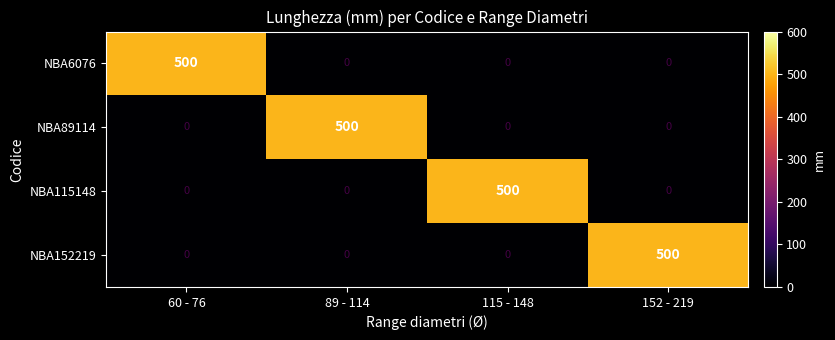

Count the NBA152219 values in the range 0 to 500.

4